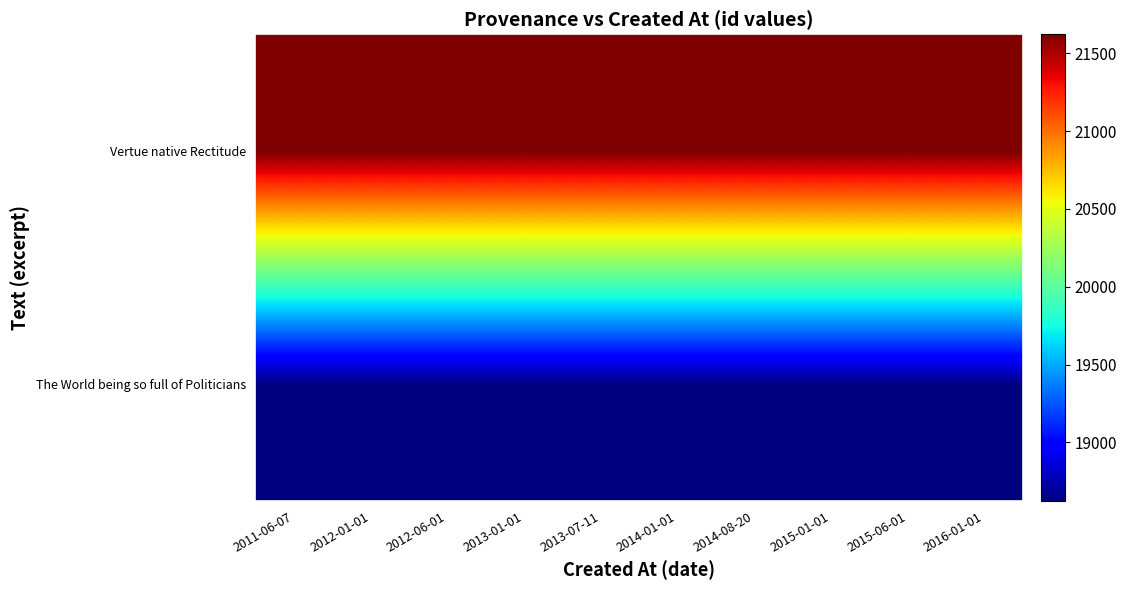

At which category does the chart reach its peak across all series?

2011-06-07